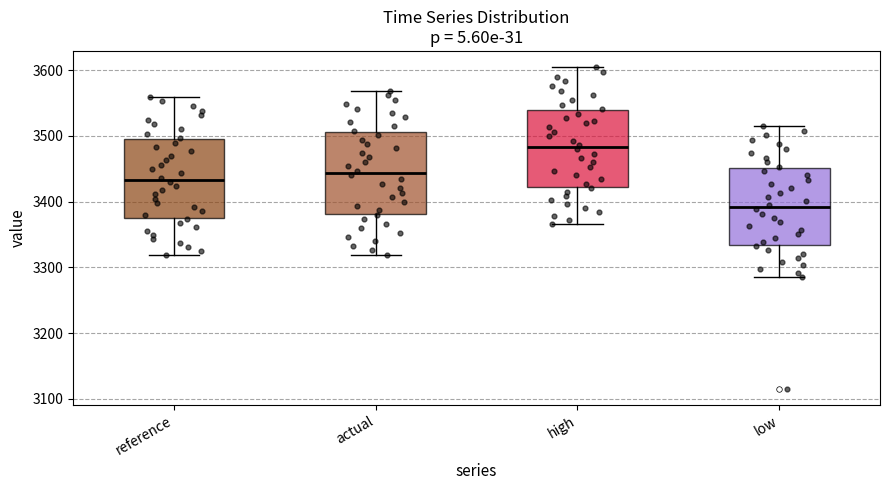

Where is the upper edge of the box for low on the y-axis? The values are not printed on the chart, so give them approximately, as read against the axis.

3450